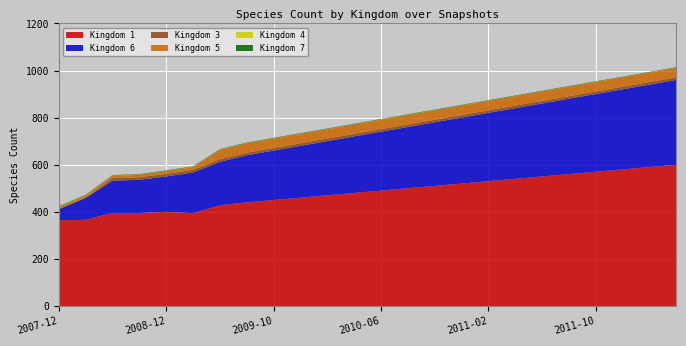

Reading left to right, what are all the values shown in this chart?

1: 2007-12-19=364	2008-04-01=366	2008-06-27=395	2008-10-10=395	2008-12-17=400	2009-04-06=394	2009-06-17=428	2009-08-01=440	2009-10-01=450	2009-12-01=460	2010-02-01=470	2010-04-01=480	2010-06-01=490	2010-08-01=500	2010-10-01=510	2010-12-01=520	2011-02-01=530	2011-04-01=540	2011-06-01=550	2011-08-01=560	2011-10-01=570	2011-12-01=580	2012-02-01=590	2012-04-01=600
3: 2007-12-19=0	2008-04-01=0	2008-06-27=11	2008-10-10=11	2008-12-17=11	2009-04-06=11	2009-06-17=11	2009-08-01=11	2009-10-01=11	2009-12-01=11	2010-02-01=11	2010-04-01=11	2010-06-01=11	2010-08-01=11	2010-10-01=11	2010-12-01=11	2011-02-01=11	2011-04-01=11	2011-06-01=11	2011-08-01=11	2011-10-01=11	2011-12-01=11	2012-02-01=11	2012-04-01=11
4: 2007-12-19=1	2008-04-01=1	2008-06-27=1	2008-10-10=1	2008-12-17=1	2009-04-06=1	2009-06-17=1	2009-08-01=1	2009-10-01=1	2009-12-01=1	2010-02-01=1	2010-04-01=1	2010-06-01=1	2010-08-01=1	2010-10-01=1	2010-12-01=1	2011-02-01=1	2011-04-01=1	2011-06-01=1	2011-08-01=1	2011-10-01=1	2011-12-01=1	2012-02-01=1	2012-04-01=1
5: 2007-12-19=10	2008-04-01=10	2008-06-27=10	2008-10-10=10	2008-12-17=12	2009-04-06=12	2009-06-17=40	2009-08-01=40	2009-10-01=40	2009-12-01=40	2010-02-01=40	2010-04-01=40	2010-06-01=40	2010-08-01=40	2010-10-01=40	2010-12-01=40	2011-02-01=40	2011-04-01=40	2011-06-01=40	2011-08-01=40	2011-10-01=40	2011-12-01=40	2012-02-01=40	2012-04-01=40
6: 2007-12-19=47	2008-04-01=93	2008-06-27=137	2008-10-10=141	2008-12-17=150	2009-04-06=173	2009-06-17=184	2009-08-01=200	2009-10-01=210	2009-12-01=220	2010-02-01=230	2010-04-01=240	2010-06-01=250	2010-08-01=260	2010-10-01=270	2010-12-01=280	2011-02-01=290	2011-04-01=300	2011-06-01=310	2011-08-01=320	2011-10-01=330	2011-12-01=340	2012-02-01=350	2012-04-01=360
7: 2007-12-19=2	2008-04-01=2	2008-06-27=2	2008-10-10=2	2008-12-17=2	2009-04-06=2	2009-06-17=2	2009-08-01=2	2009-10-01=2	2009-12-01=2	2010-02-01=2	2010-04-01=2	2010-06-01=2	2010-08-01=2	2010-10-01=2	2010-12-01=2	2011-02-01=2	2011-04-01=2	2011-06-01=2	2011-08-01=2	2011-10-01=2	2011-12-01=2	2012-02-01=2	2012-04-01=2